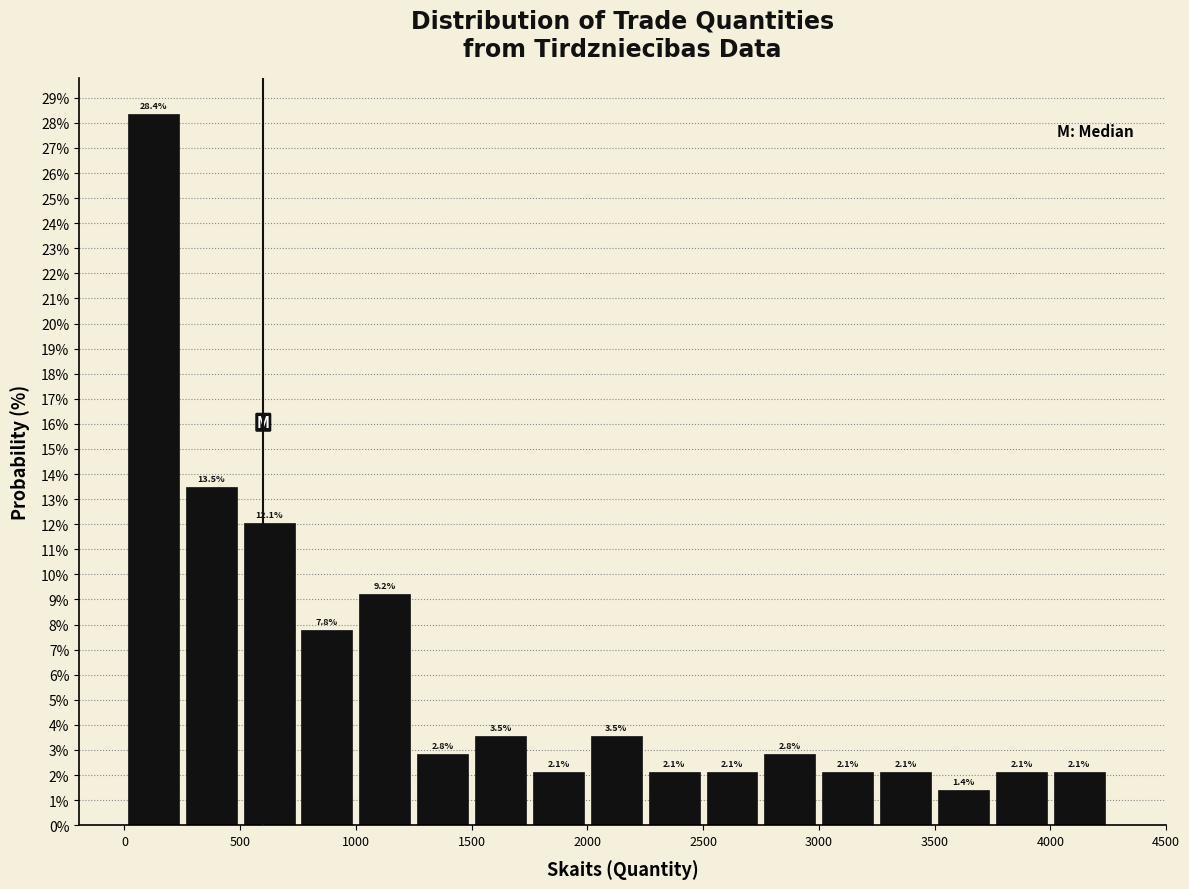

Reading left to right, list every bar in this chart as the range it spans on the x-axis followed by its height.

0 to 250: 28.4
250 to 500: 13.5
500 to 750: 12.1
750 to 1000: 7.8
1000 to 1250: 9.2
1250 to 1500: 2.8
1500 to 1750: 3.5
1750 to 2000: 2.1
2000 to 2250: 3.5
2250 to 2500: 2.1
2500 to 2750: 2.1
2750 to 3000: 2.8
3000 to 3250: 2.1
3250 to 3500: 2.1
3500 to 3750: 1.4
3750 to 4000: 2.1
4000 to 4250: 2.1